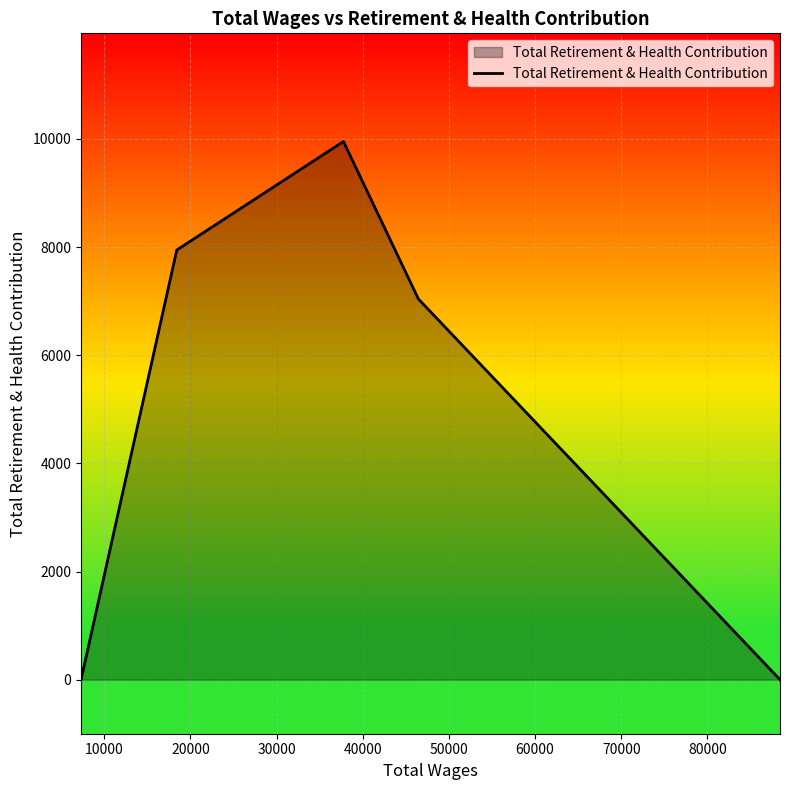

What is the difference between the second highest and minimum values?

7946